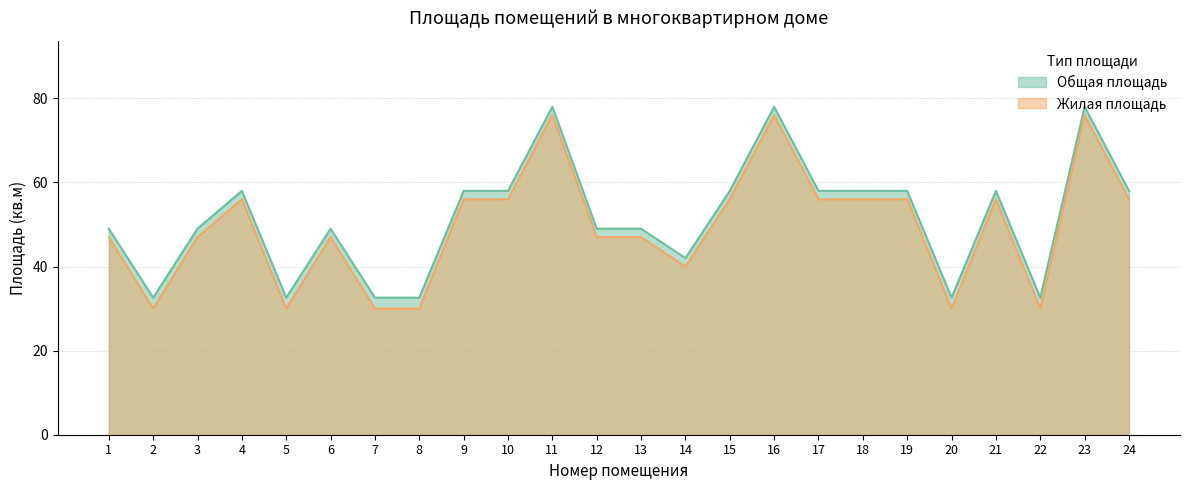

Reading left to right, list all the values displayed in this chart.

Общая площадь: 1=49.0	2=32.6	3=49.0	4=58.0	5=32.6	6=49.0	7=32.6	8=32.6	9=58.0	10=58.0	11=78.0	12=49.0	13=49.0	14=42.0	15=58.0	16=78.0	17=58.0	18=58.0	19=58.0	20=32.6	21=58.0	22=32.6	23=78.0	24=58.0
Жилая площадь: 1=47.0	2=30.0	3=47.0	4=56.0	5=30.0	6=47.0	7=30.0	8=30.0	9=56.0	10=56.0	11=76.0	12=47.0	13=47.0	14=40.0	15=56.0	16=76.0	17=56.0	18=56.0	19=56.0	20=30.0	21=56.0	22=30.0	23=76.0	24=56.0